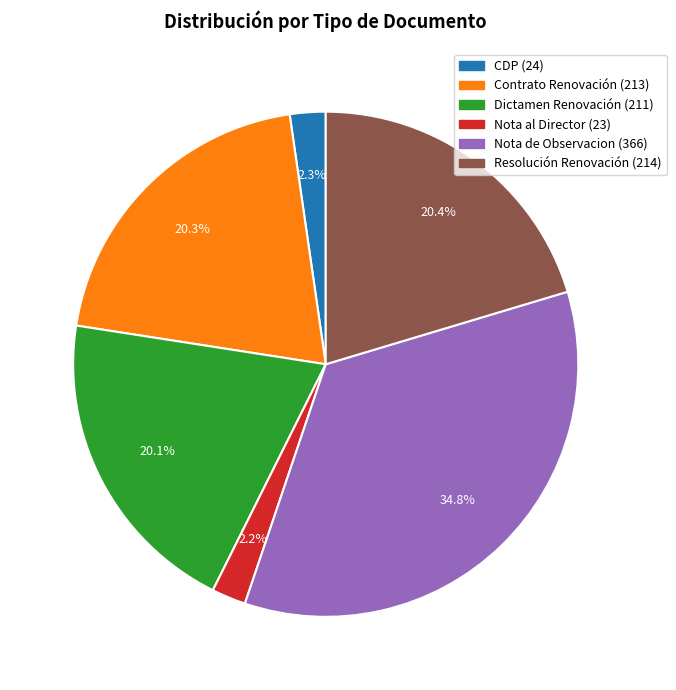

True or false: CDP accounts for 2% of the total.

True